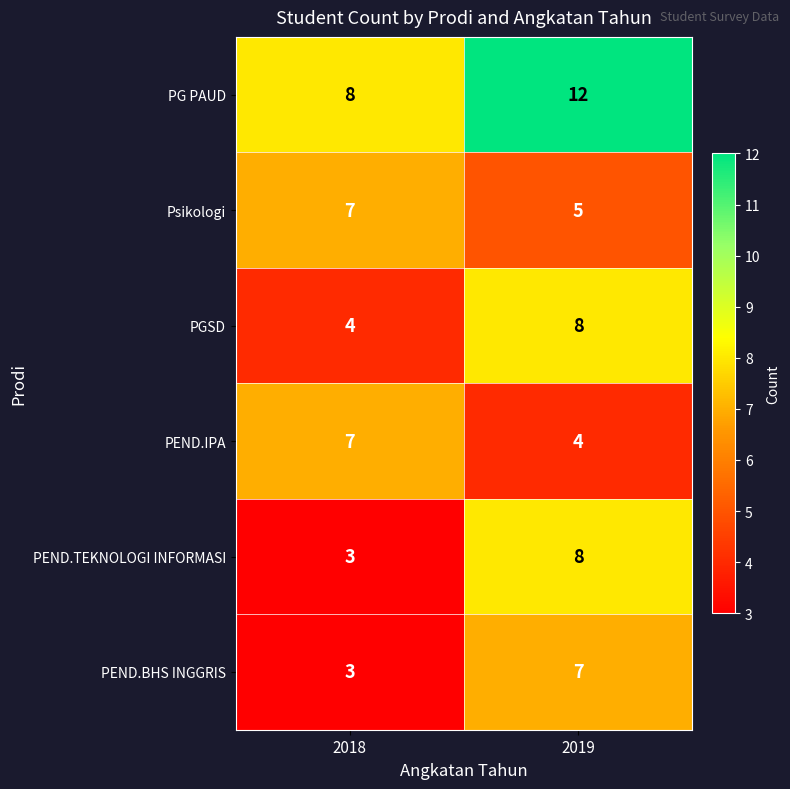

At which category does the chart reach its peak across all series?

2019